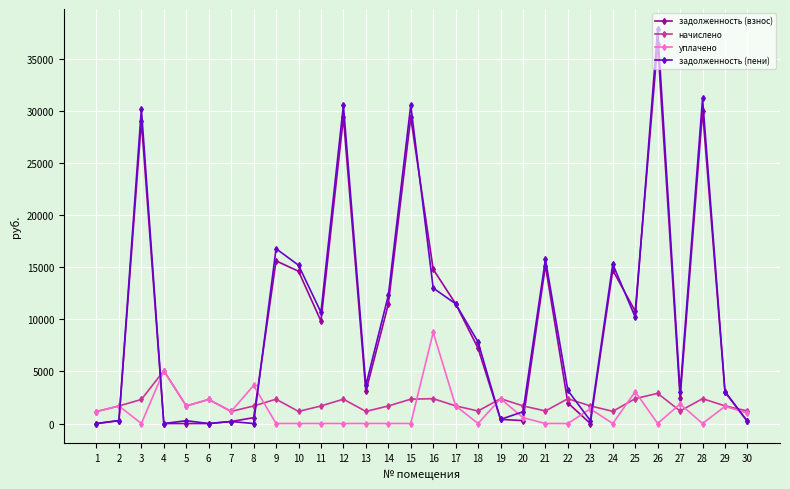

What is the highest value of the уплачено series?

8745.0